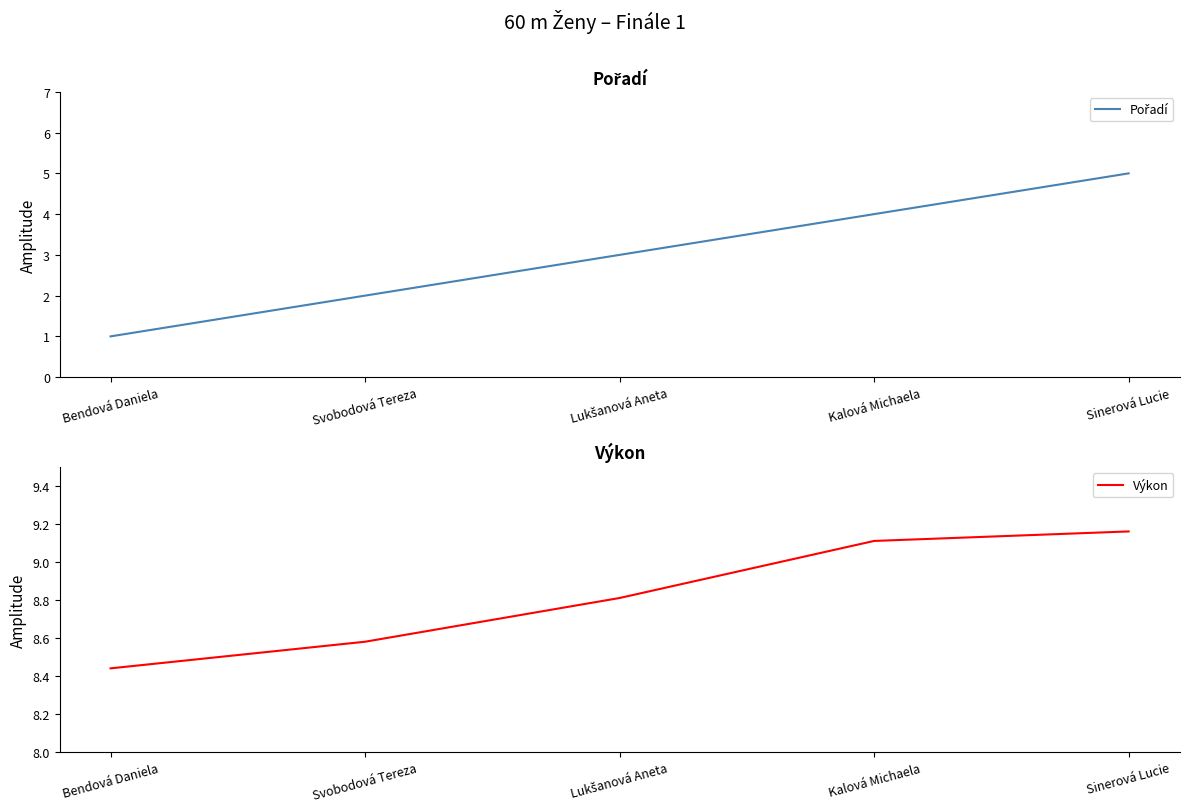

At Kalová Michaela, list the series in order from largest to smallest.

Výkon, Pořadí